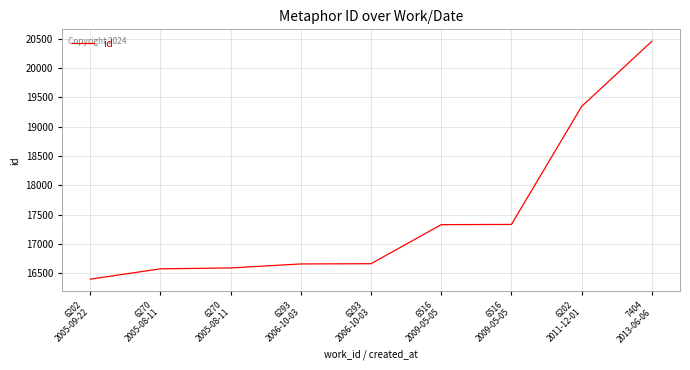

What is the difference between the values at 6516
2009-05-05 and 7404
2013-06-06?

3119